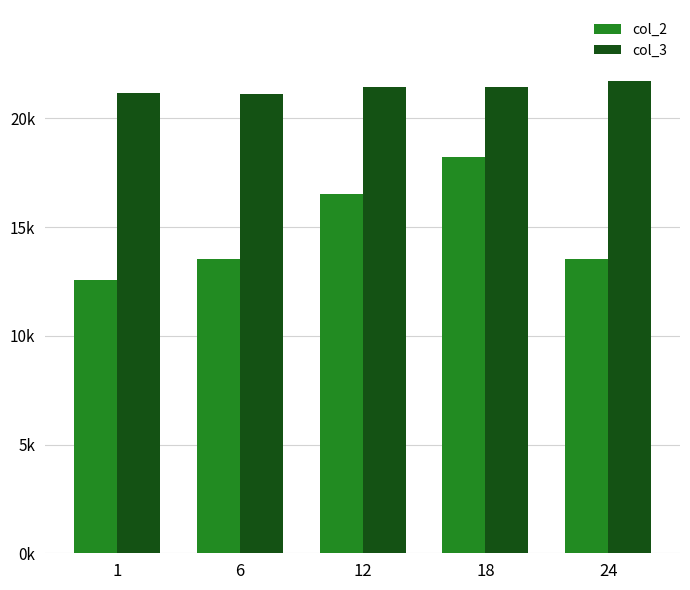

True or false: col_3 has a value of 5241 at 1.

False